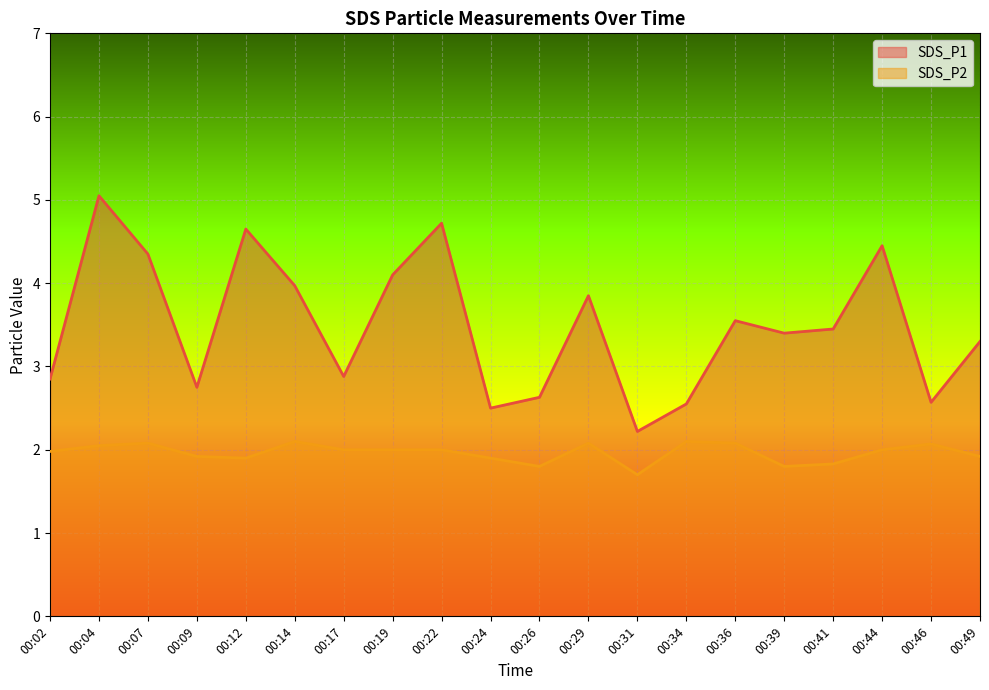

What is the highest value of the SDS_P1 series?

5.0